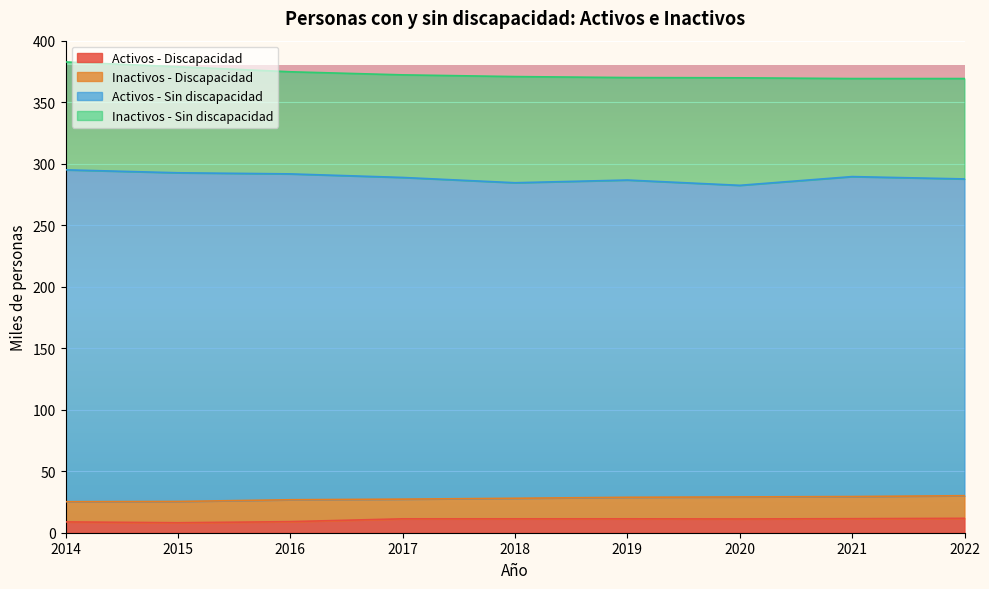

At how many categories does at least one series exceed 130?

9